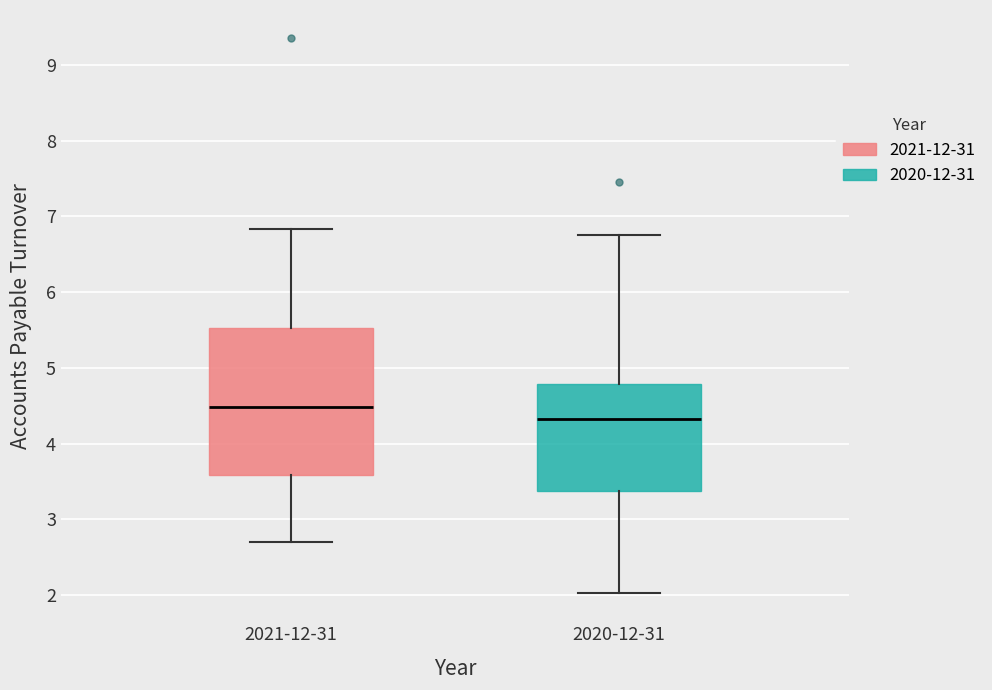

Comparing the boxes themselves (not the whiskers), which one is the tallest?

2021-12-31